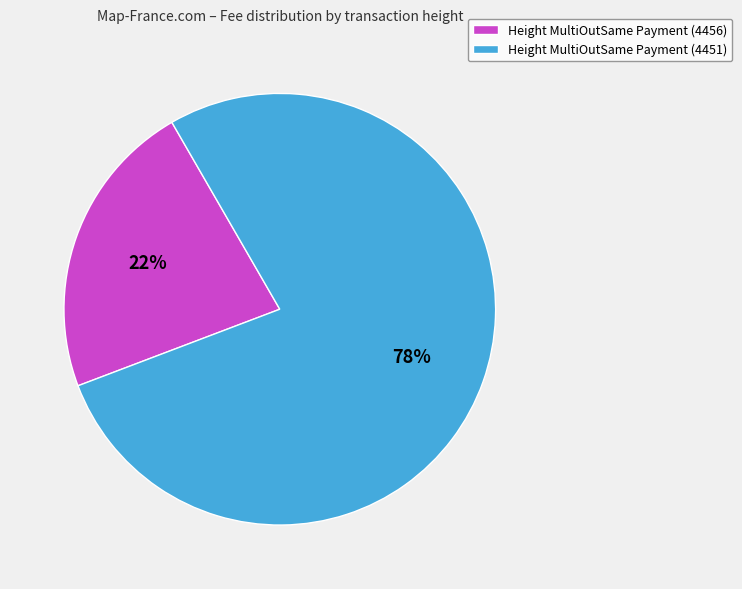

How many segments does this pie chart have?

2